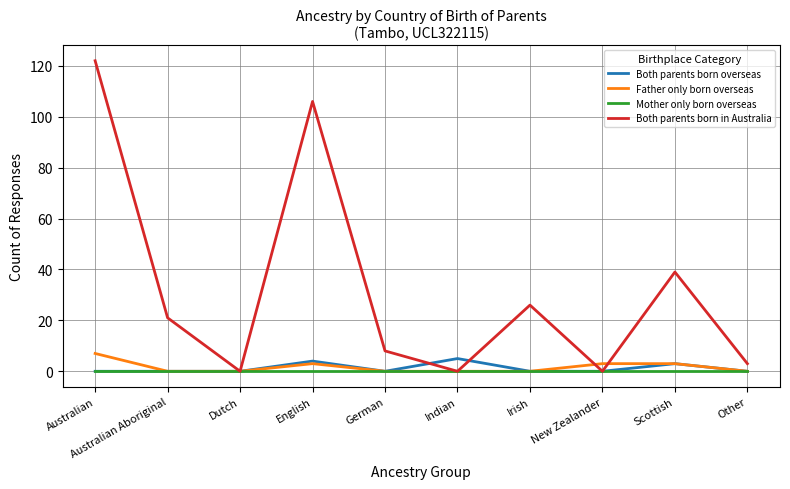

What is the difference between the maximum and second lowest values in the Both parents born in Australia series?

122